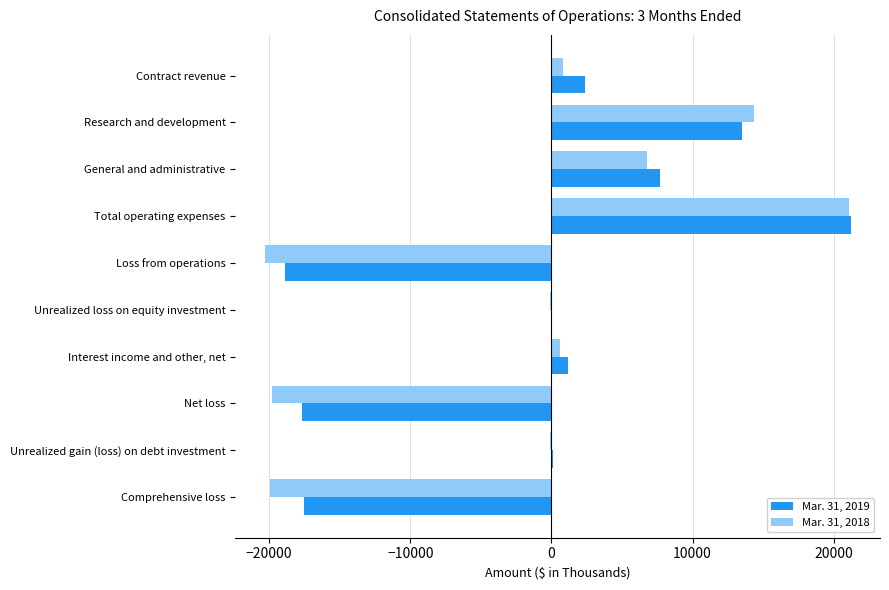

True or false: Mar. 31, 2018 has a value of -20307 at Loss from operations.

True